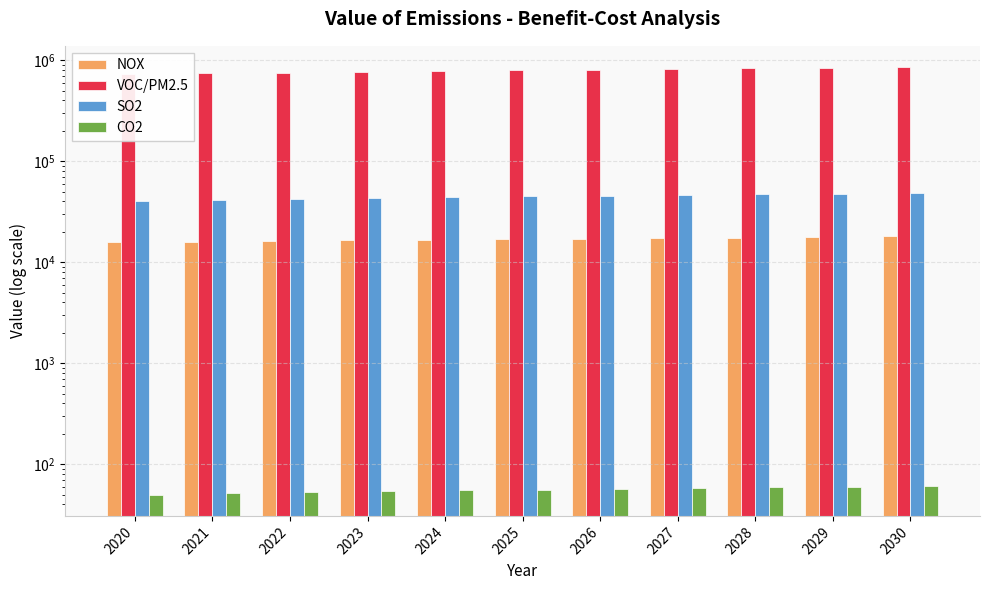

Are the bars horizontal?

No